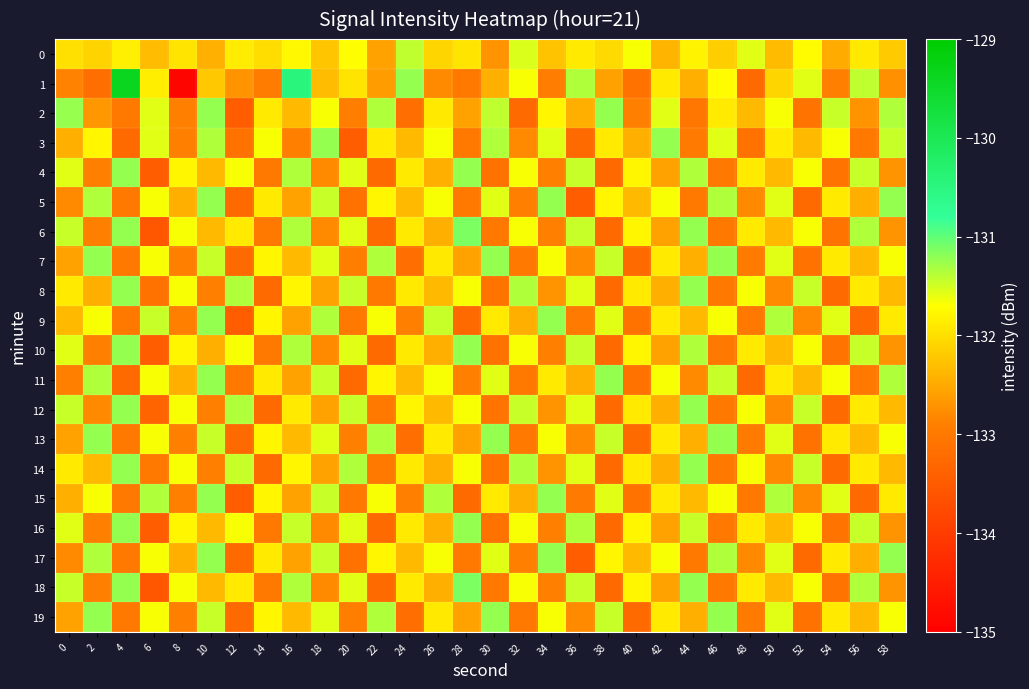

Rank the series by their maximum value, from highest to lowest.

1, 6, 18, 2, 3, 4, 5, 7, 8, 9, 10, 11, 12, 13, 14, 15, 16, 17, 19, 0